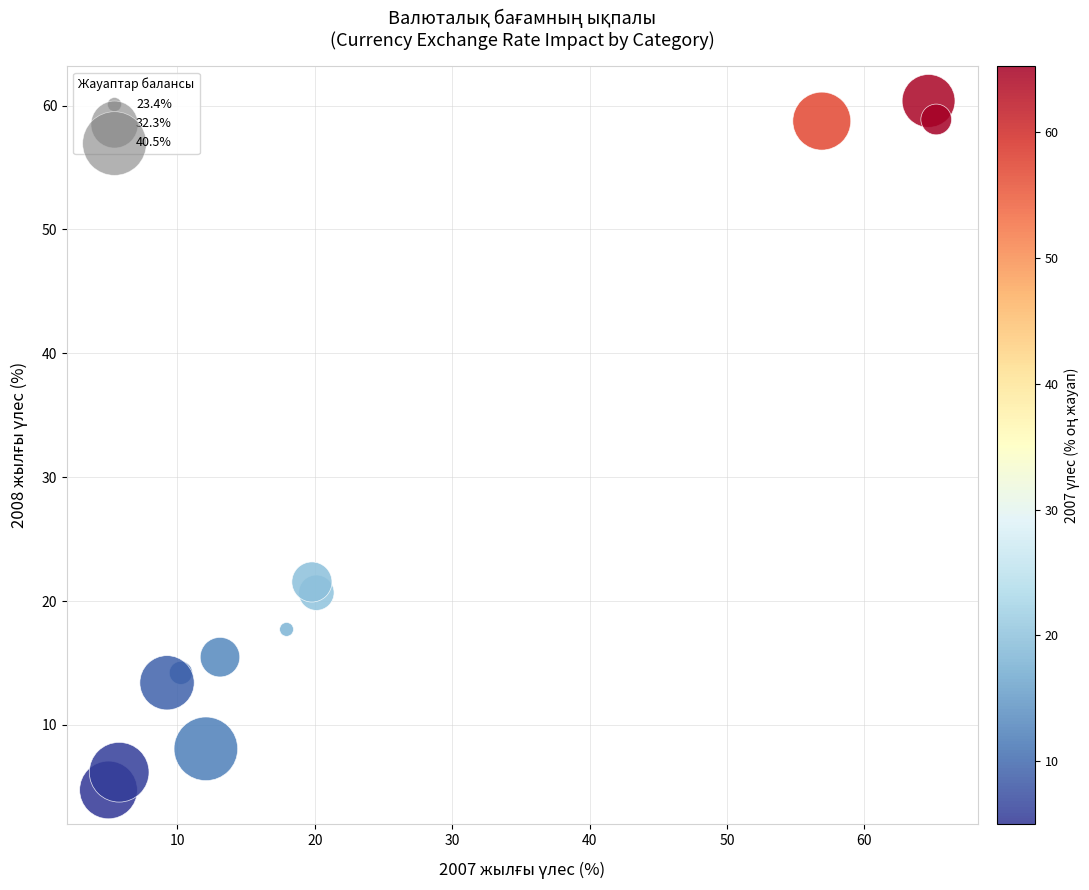

What Y value in the scatter plot is closest to 32?

21.5